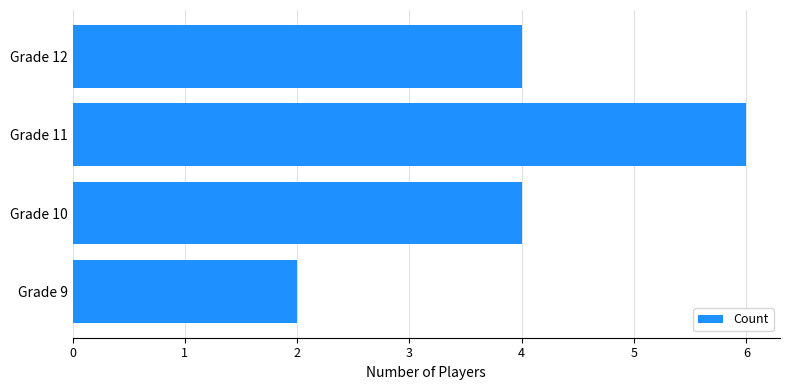

Count the number of categories in the chart.

4